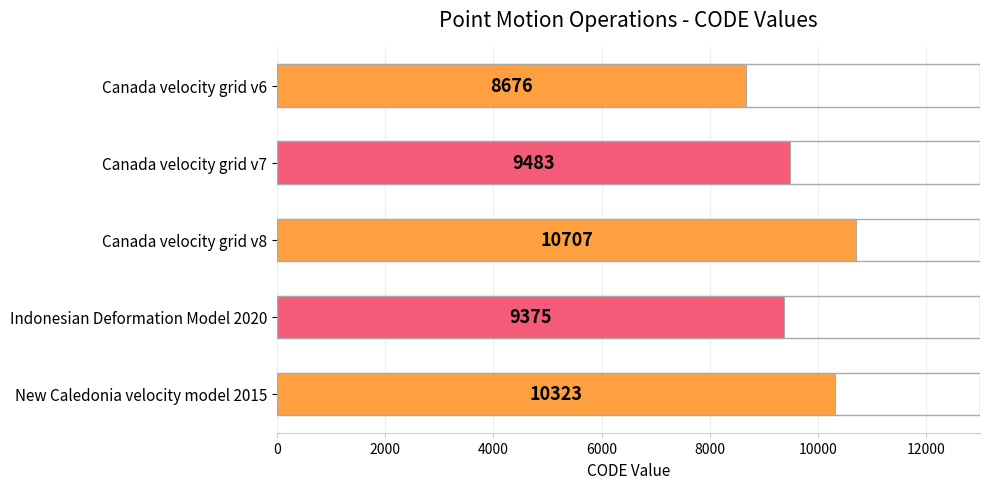

Rank the categories by value from lowest to highest.

Canada velocity grid v6, Indonesian Deformation Model 2020, Canada velocity grid v7, New Caledonia velocity model 2015, Canada velocity grid v8